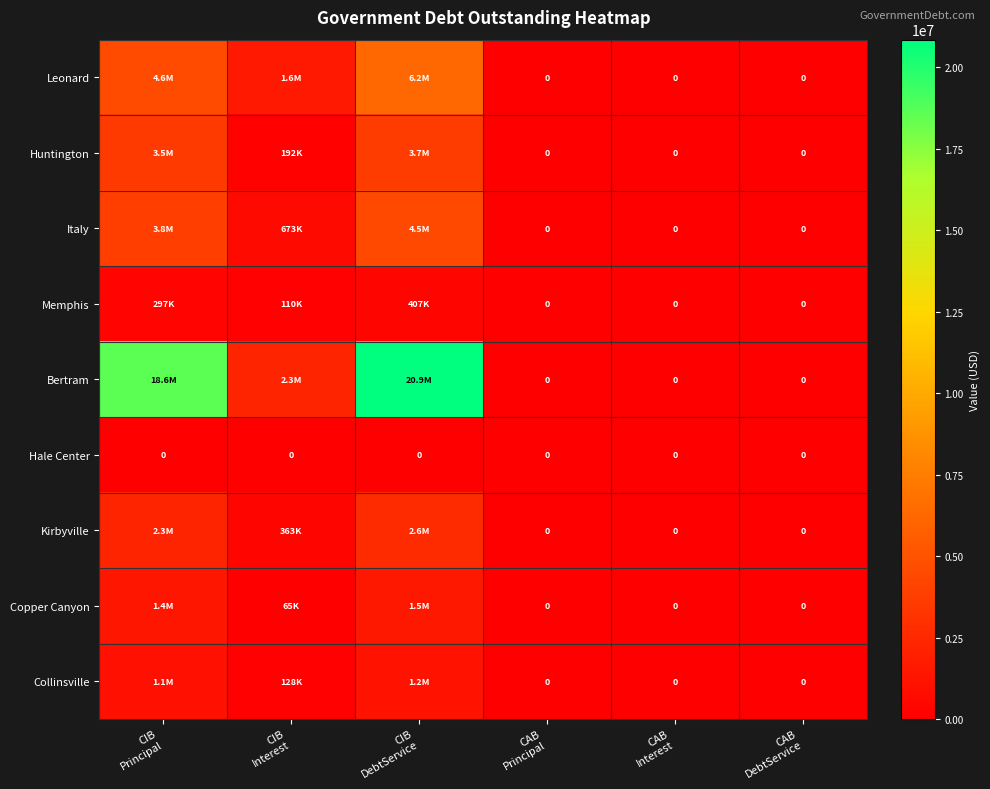

What is the difference between the maximum and minimum values in the Italy series?

4467718.5